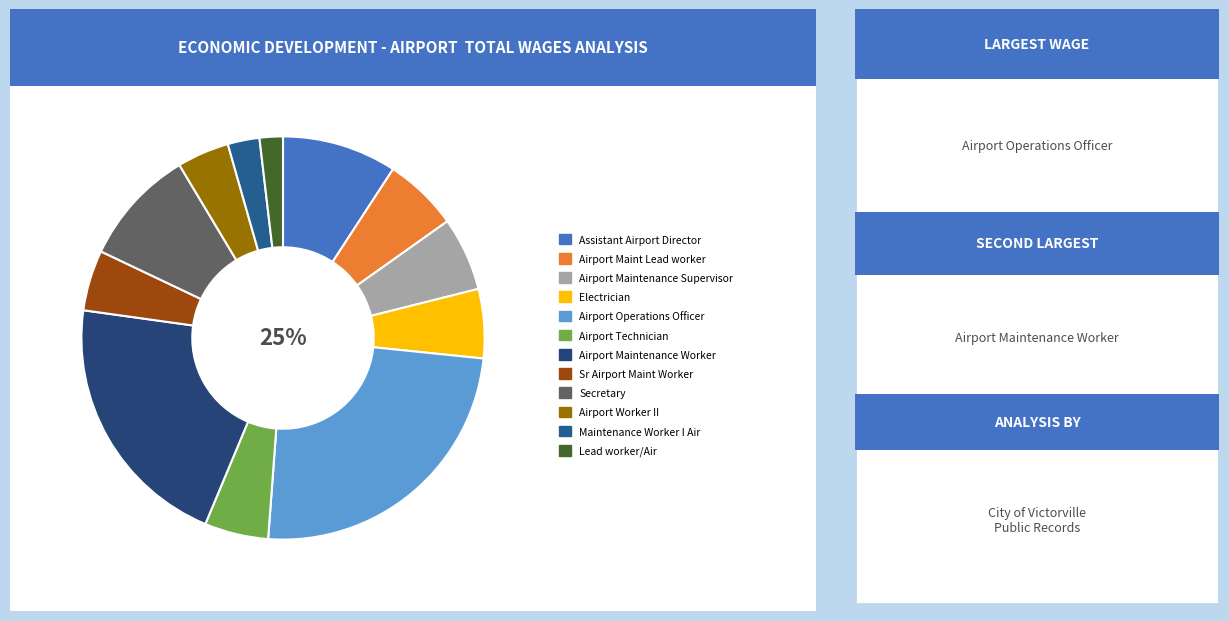

How many slices are in this pie chart?

12